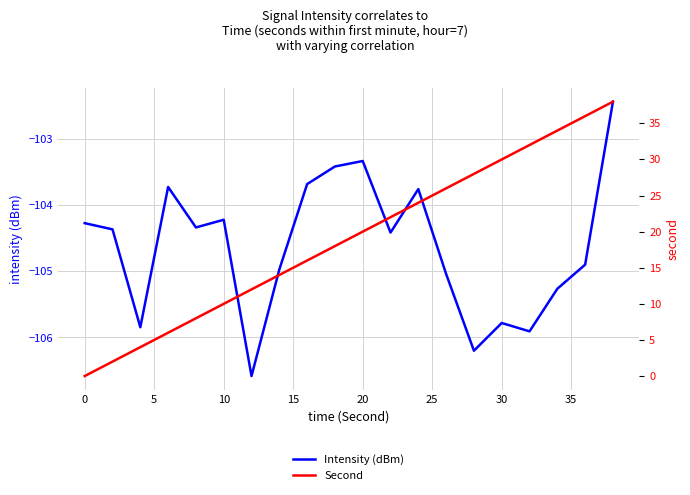

What are all the series names shown in the legend?

Intensity (dBm), Second